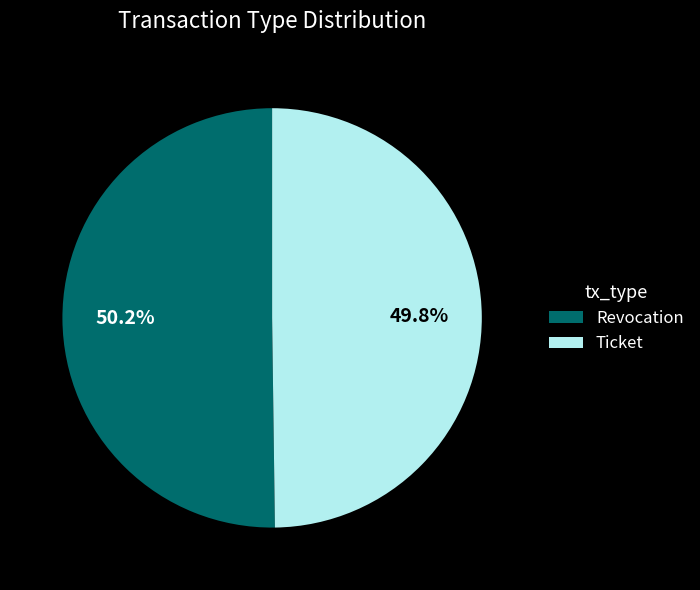

Is there any slice that represents more than half of the pie?

Yes